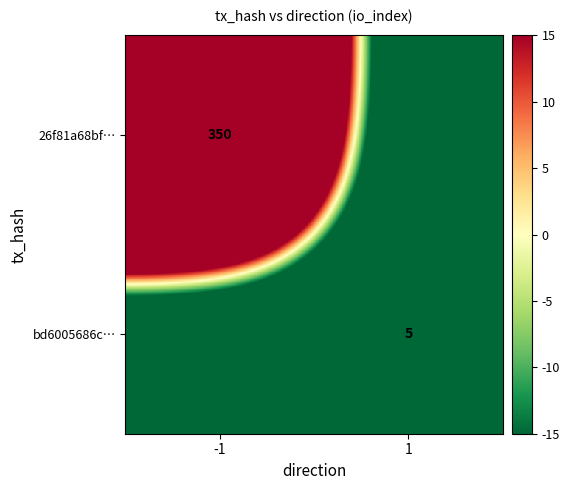

Which series has the largest range (max minus min)?

26f81a68bf…